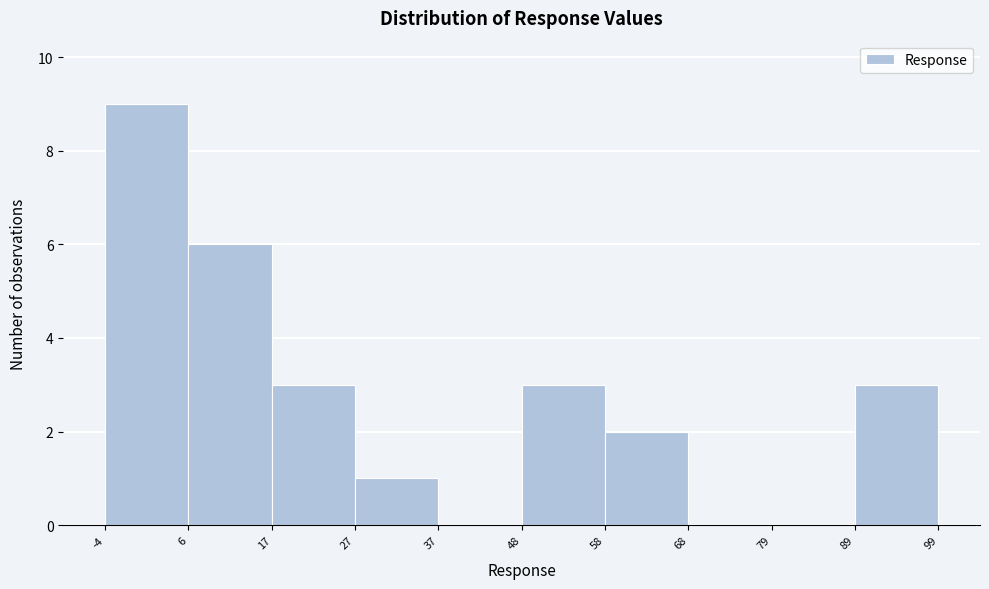

Reading left to right, transcribe this chart: for each bar, give the range it covers on the x-axis and its height. The values are not printed on the chart, so give them approximately, as read against the axis.

-4 to 6: 9
6 to 17: 6
17 to 27: 3
27 to 37: 1
37 to 48: 0
48 to 58: 3
58 to 68: 2
68 to 79: 0
79 to 89: 0
89 to 99: 3